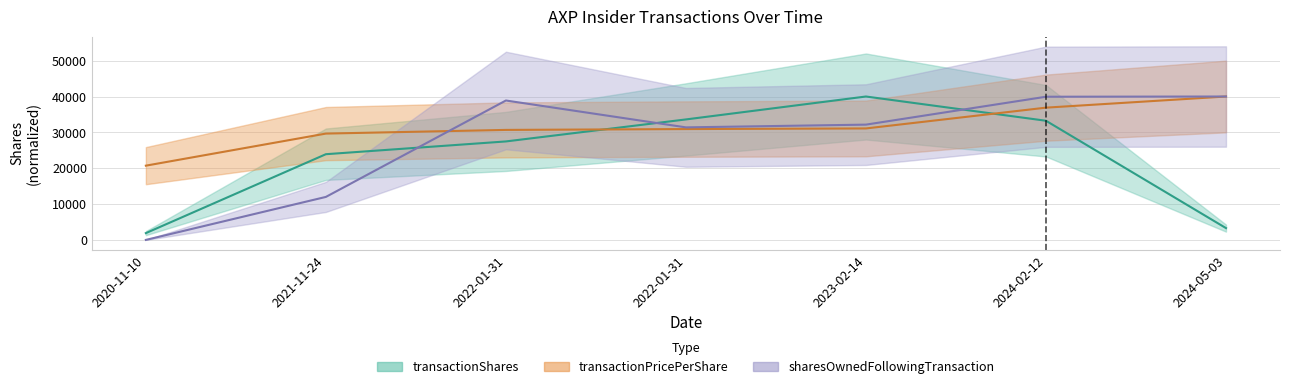

Is it true that transactionShares equals 864.6 at 2024-05-03?

False